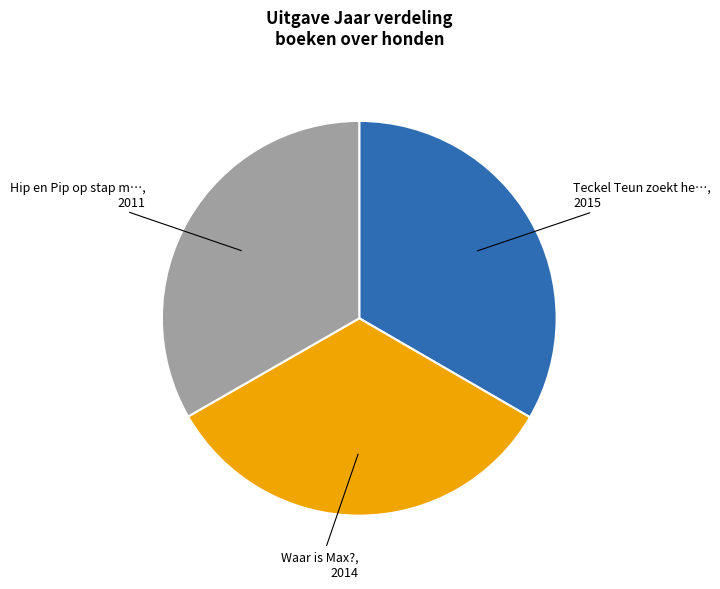

Is there any slice that represents more than half of the pie?

No